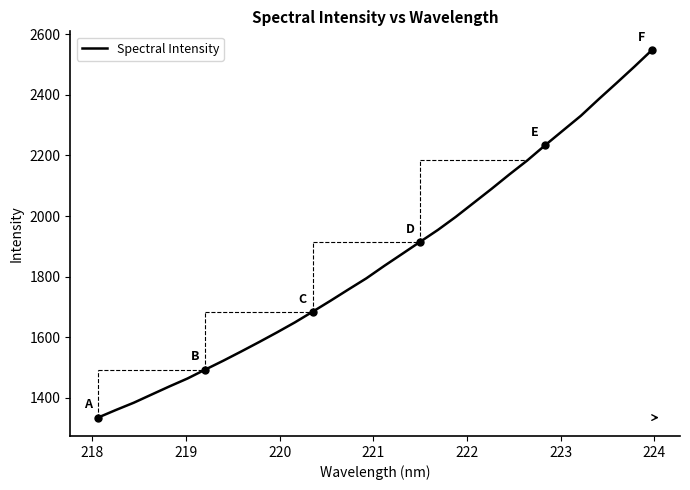

What is the difference between the maximum and minimum values?

1215.2